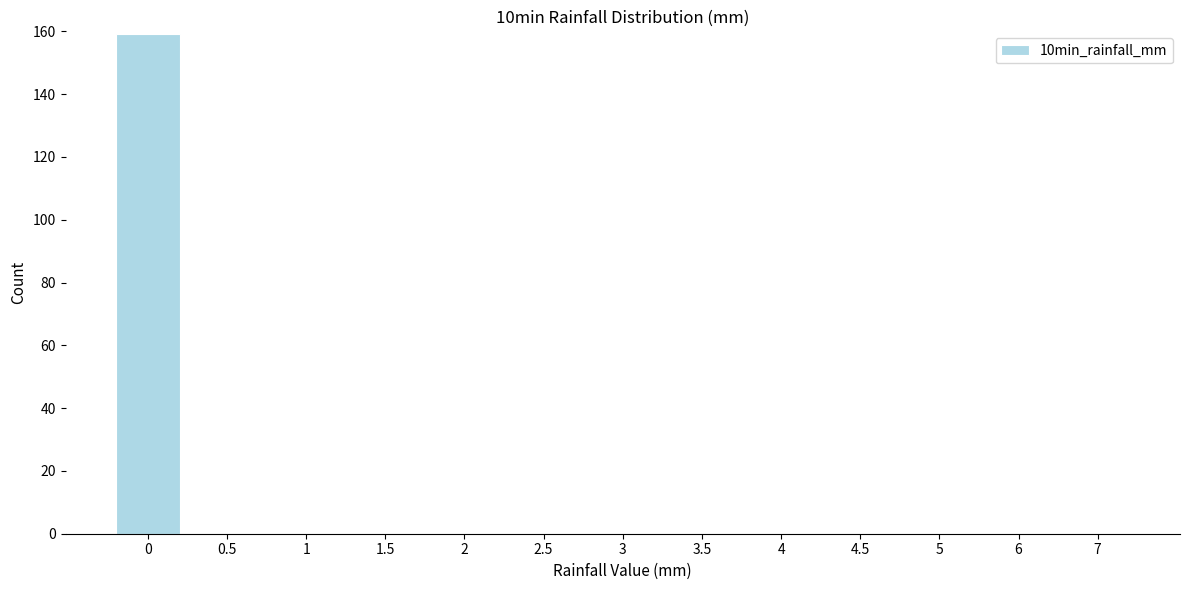

Reading right to left, list all the values displayed in this chart.

7=0	6=0	5=0	4.5=0	4=0	3.5=0	3=0	2.5=0	2=0	1.5=0	1=0	0.5=0	0=159